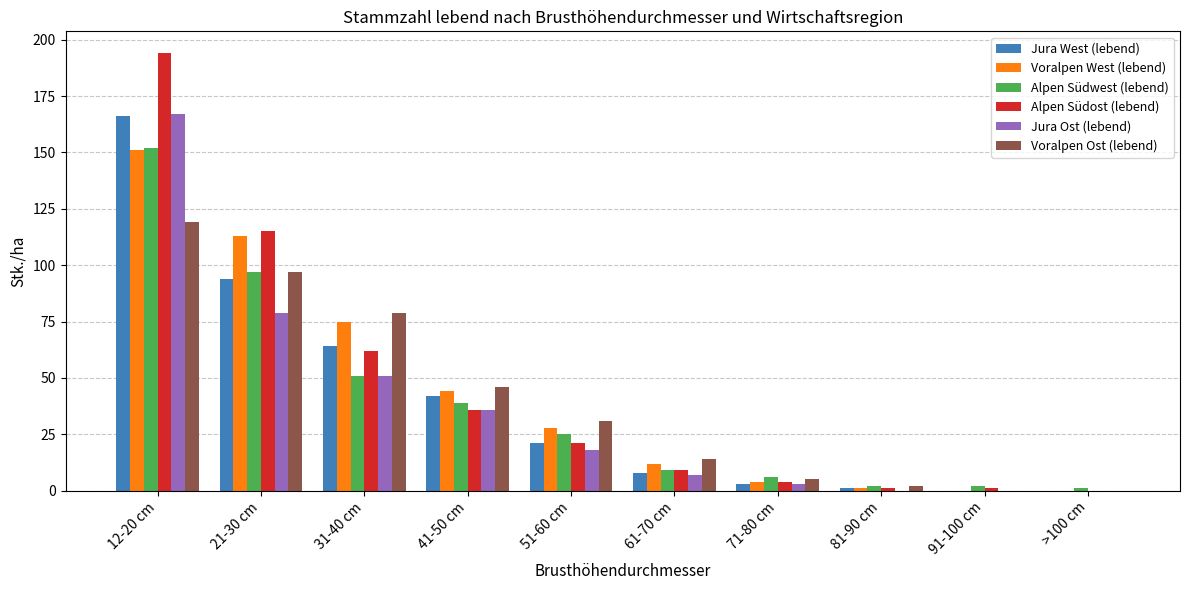

The Voralpen Ost (lebend) series shows 173 at 12-20 cm. True or false?

False